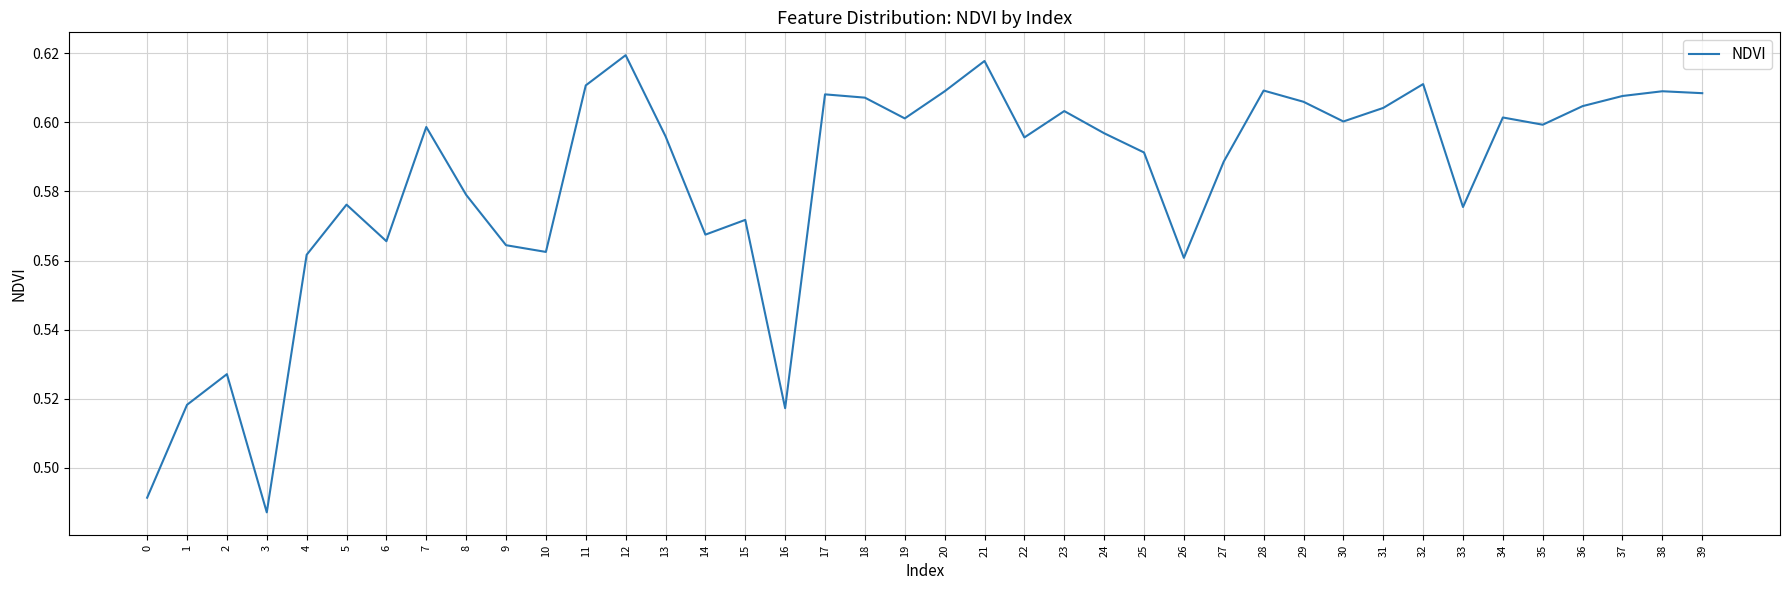

Is it true that the value at 18 is 0.6?

True